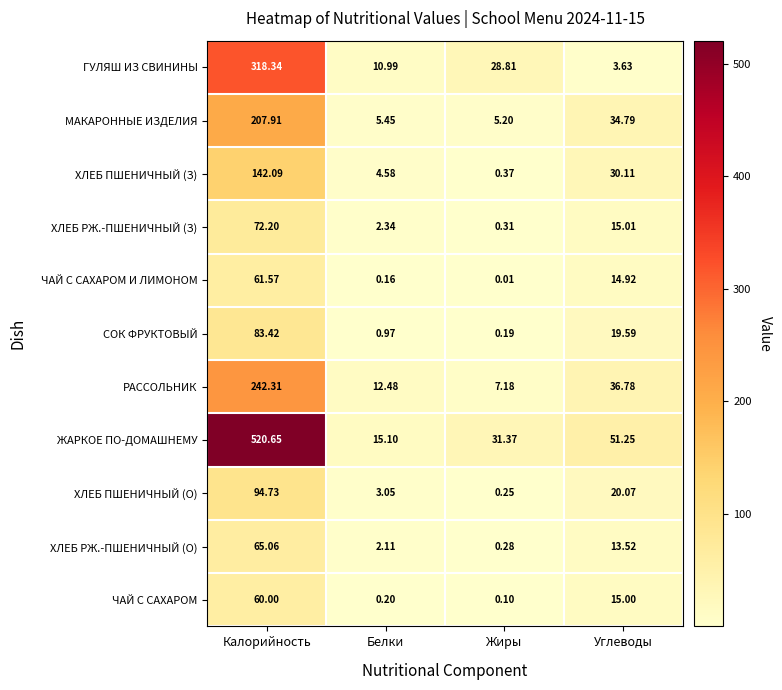

How many values in the ЧАЙ С САХАРОМ И ЛИМОНОМ series exceed 14?

2